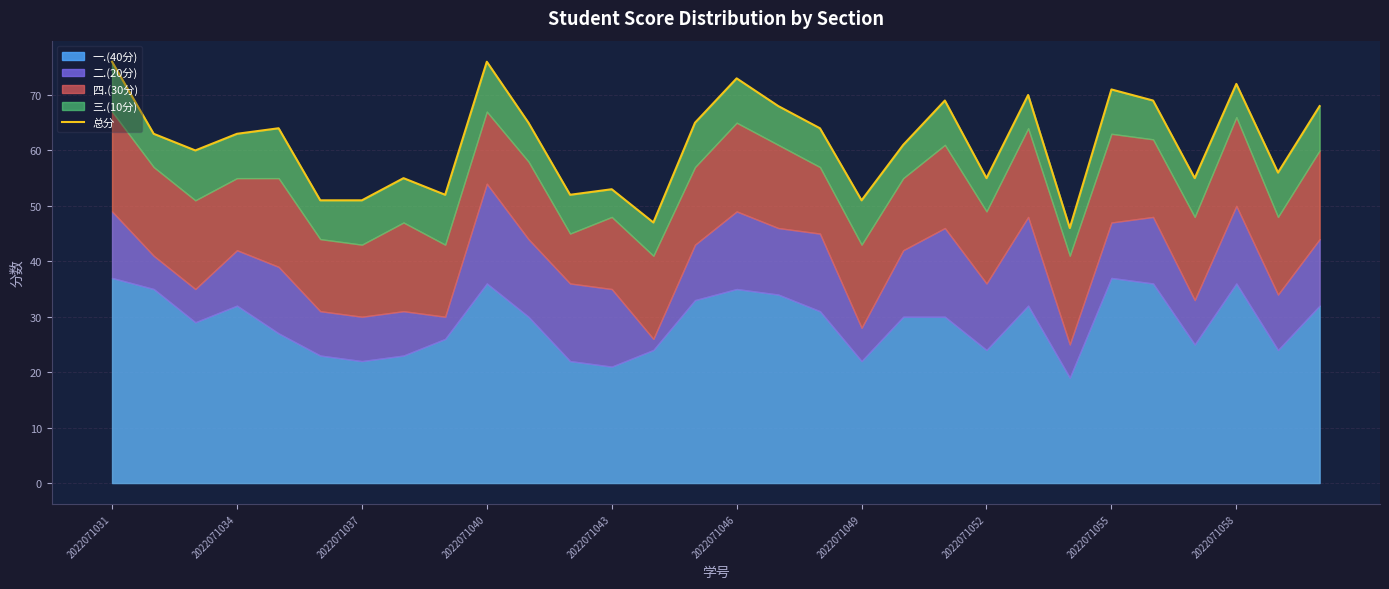

Does the chart display data point markers on the line(s)?

No